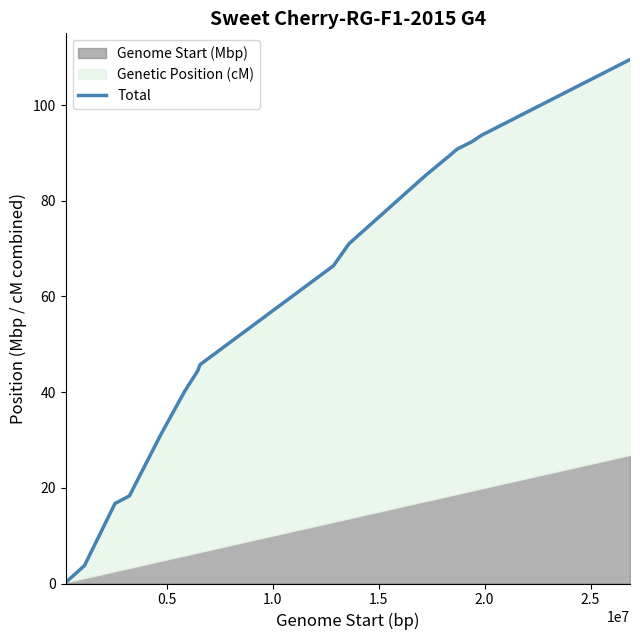

What position from the right is 1.5?

15